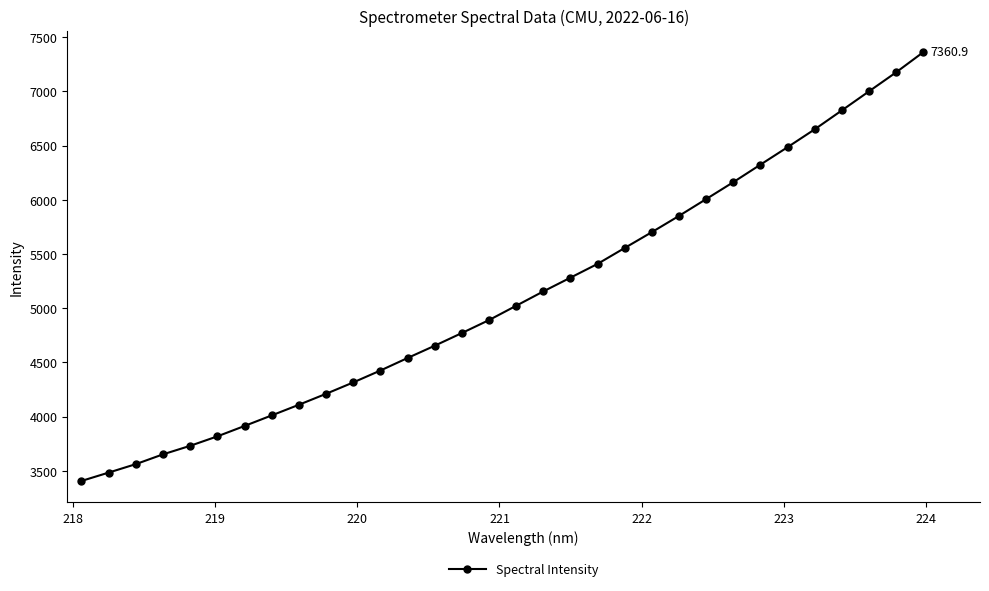

What is the minimum value shown in the chart?

3406.8